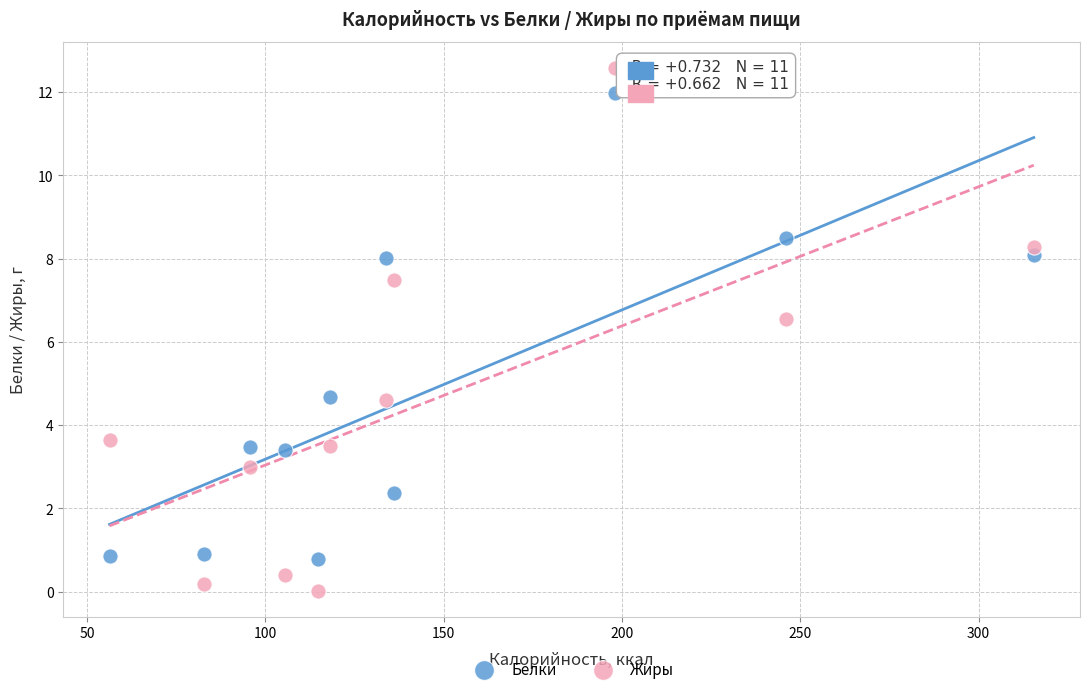

Across all series, what Y value is closest to 6?

6.6